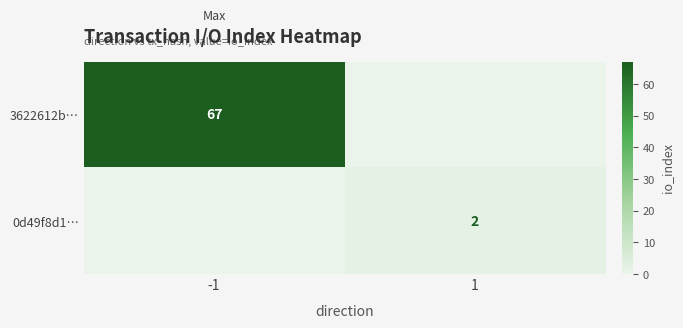

What is the total value across all series at -1?

67